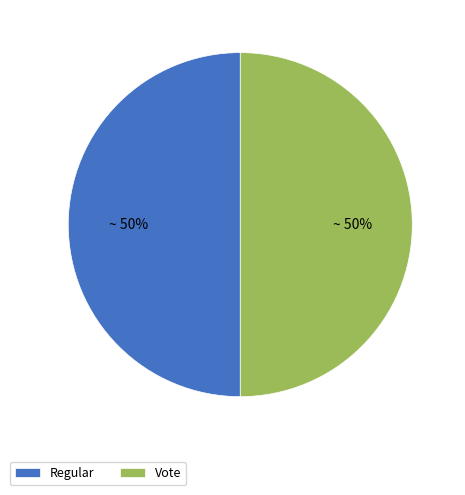

What is the ratio of the value at Regular to the value at Vote?

1.0